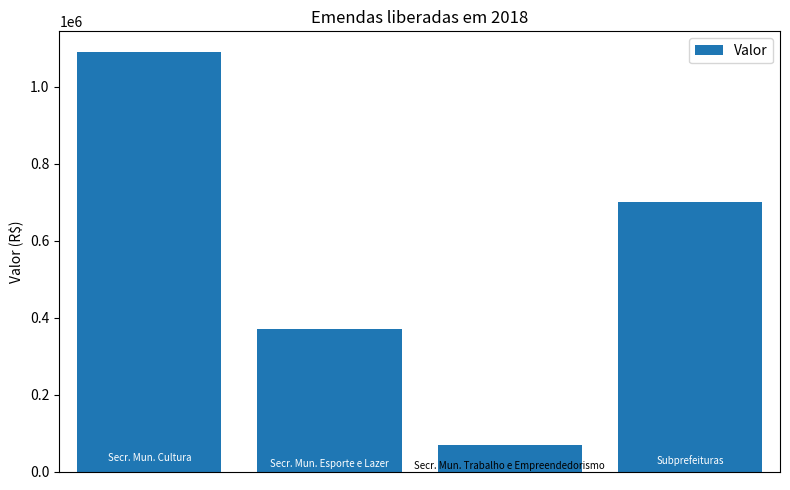

What is the average value?

557500